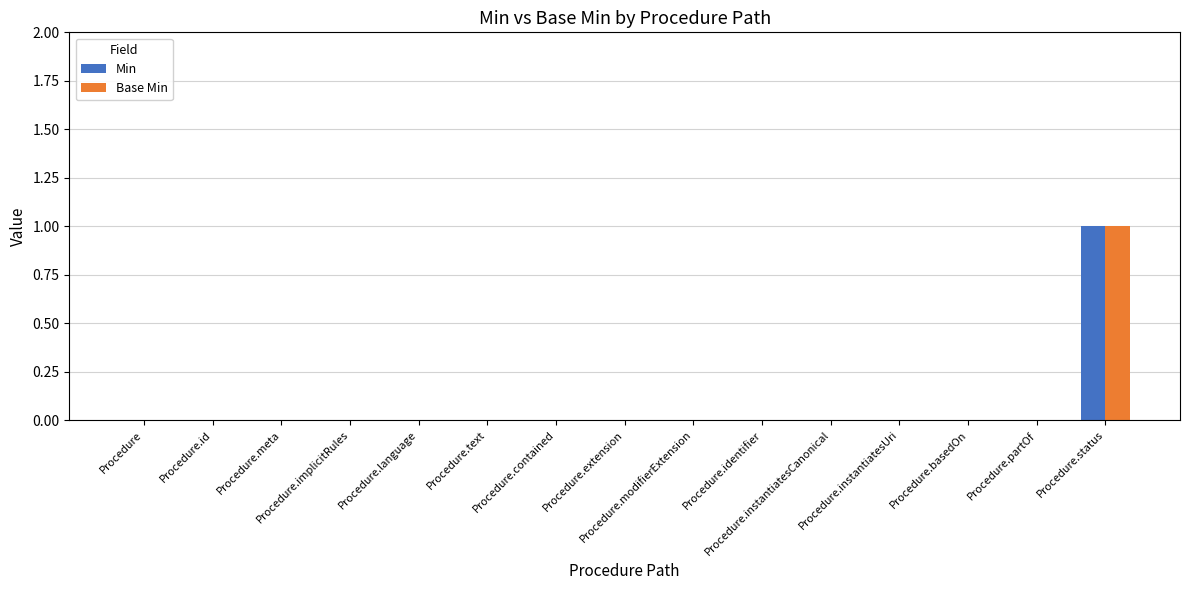

How many categories are shown in the chart?

15